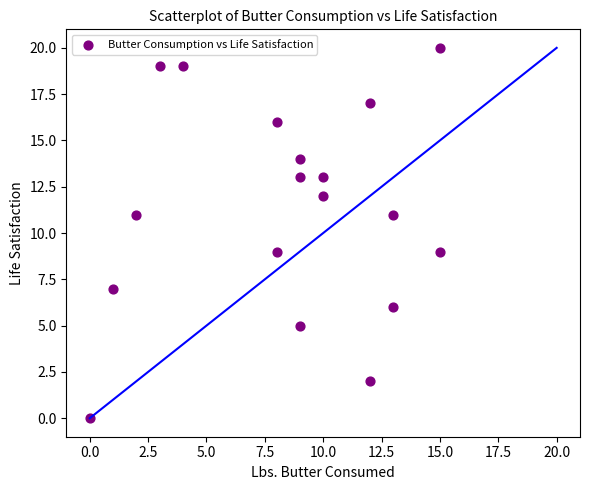

What is the range of X values (max minus min)?

15